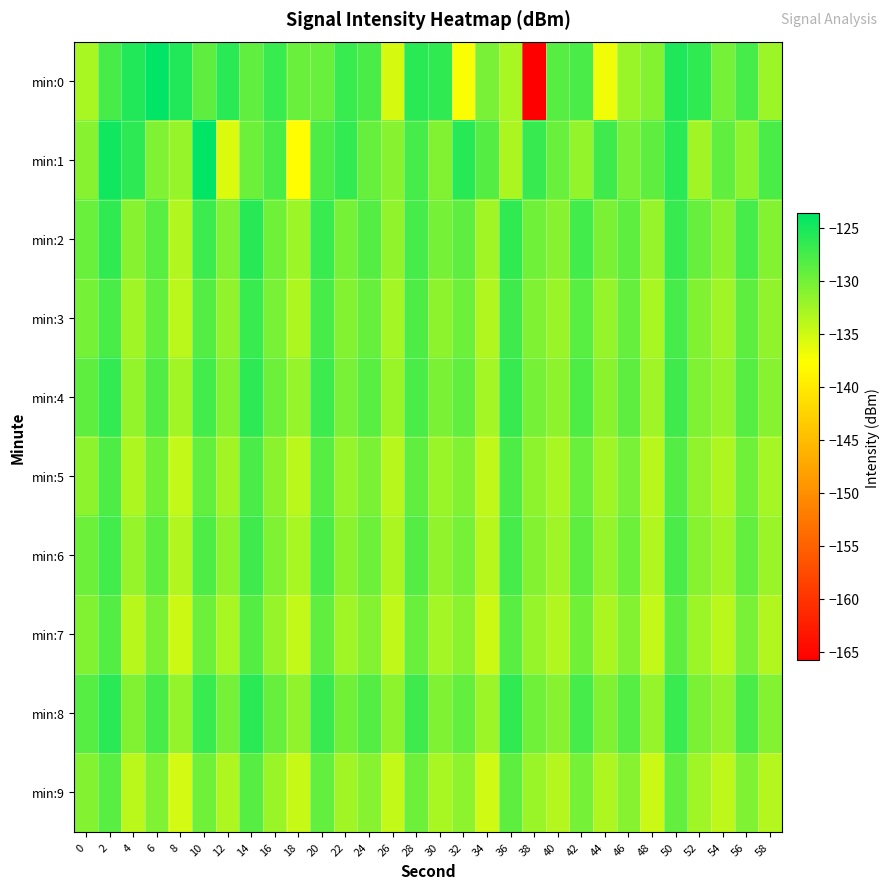

What is the difference between the highest and lowest values at 34?

6.7